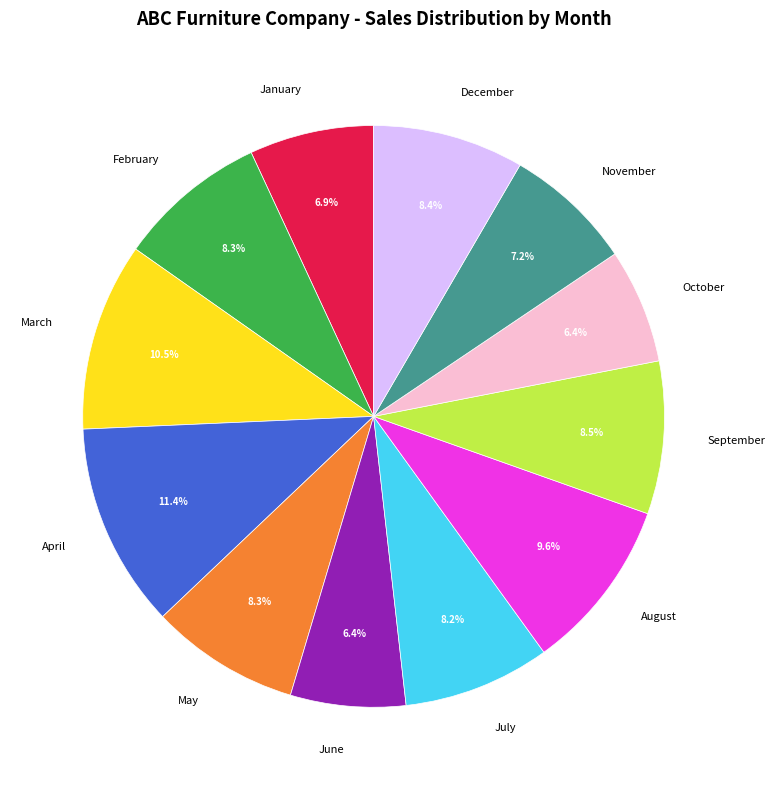

How much of the chart is everything except March?

89.5%